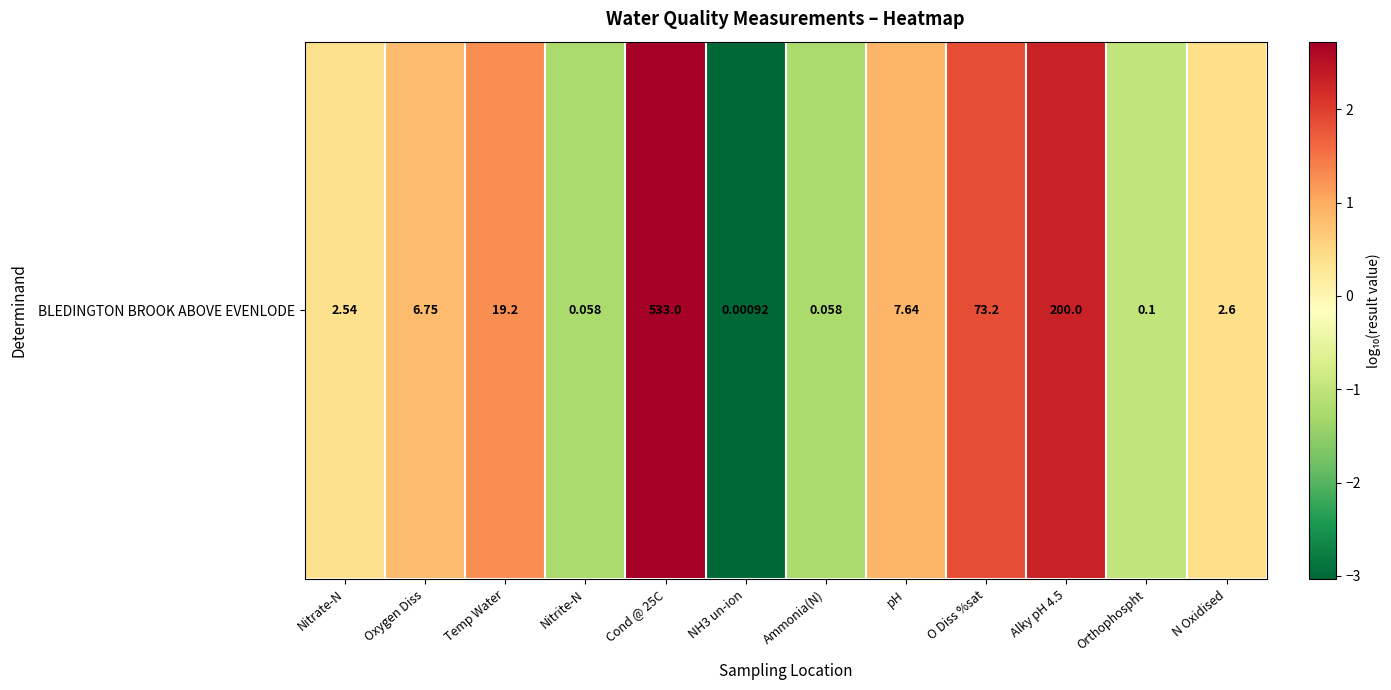

List the labels in order of value, smallest first.

NH3 un-ion, Nitrite-N, Ammonia(N), Orthophospht, Nitrate-N, N Oxidised, Oxygen Diss, pH, Temp Water, O Diss %sat, Alky pH 4.5, Cond @ 25C